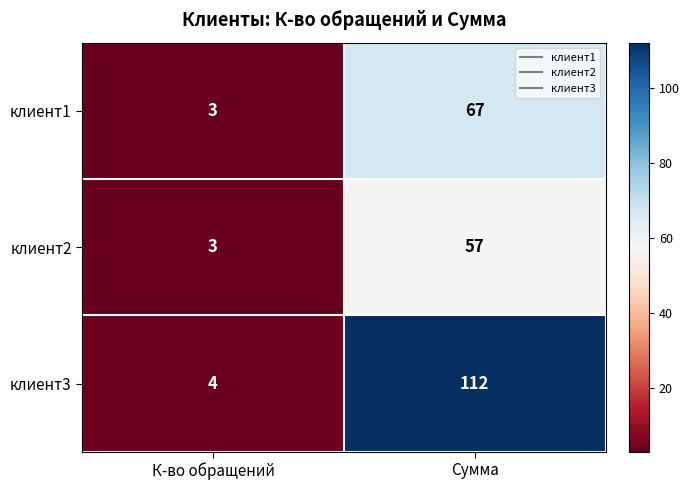

What is the minimum value for клиент1?

3